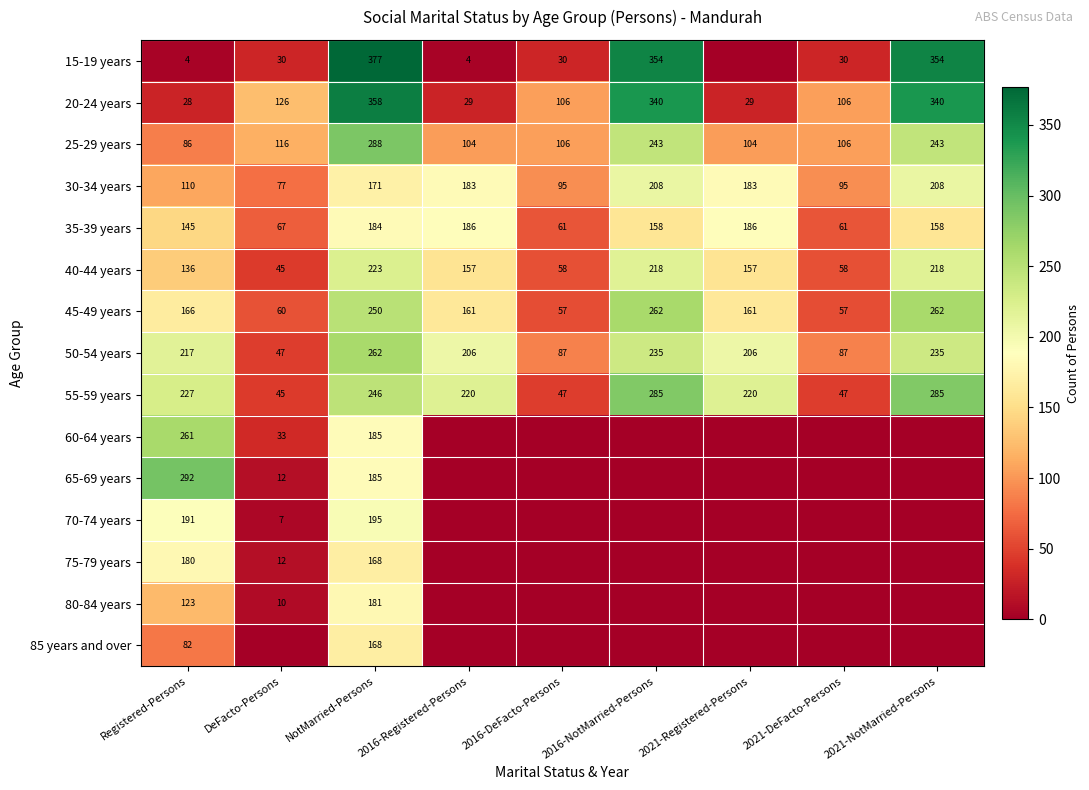

True or false: 40-44 years has a value of 58 at 2016-DeFacto-Persons.

True